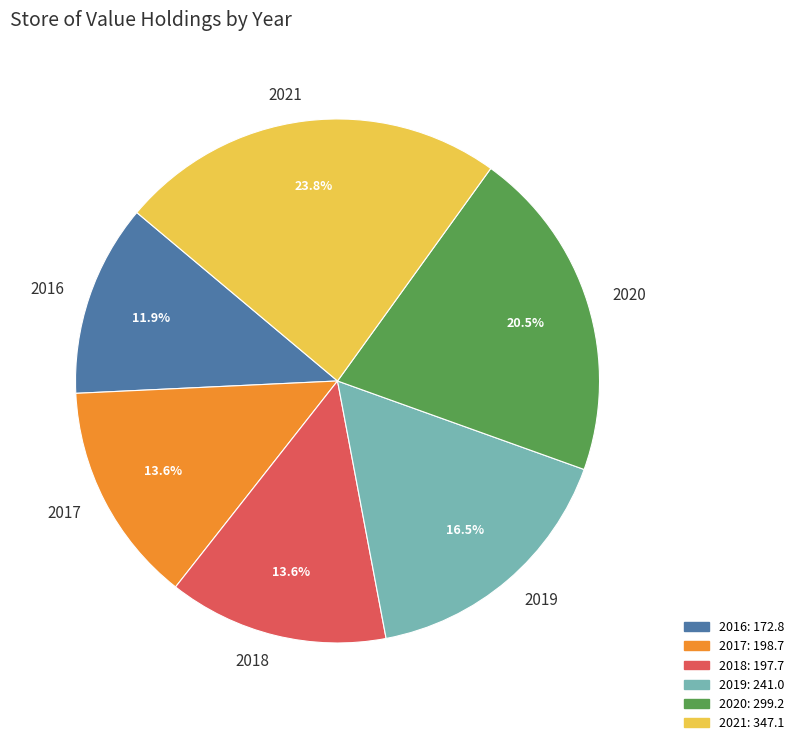

To the nearest percent, what percentage of the pie is 2018?

14%